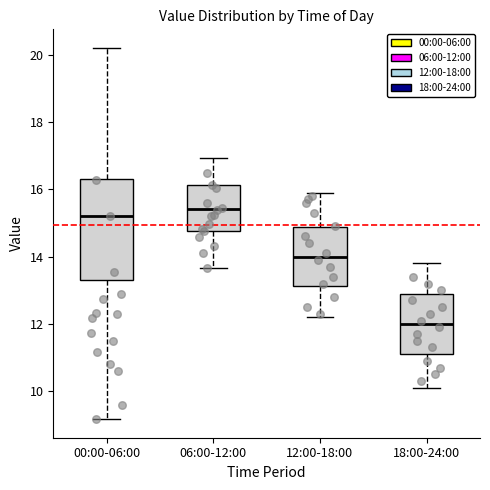

Where is the upper edge of the box for 18:00-24:00 on the y-axis? The values are not printed on the chart, so give them approximately, as read against the axis.

13.0